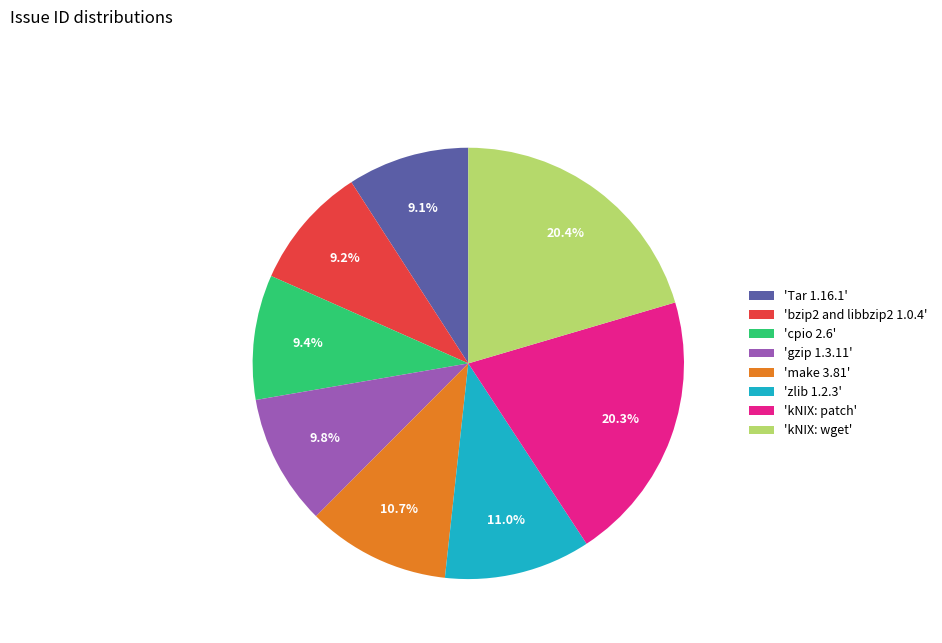

Does 'kNIX: wget' account for over 50% of the chart?

No